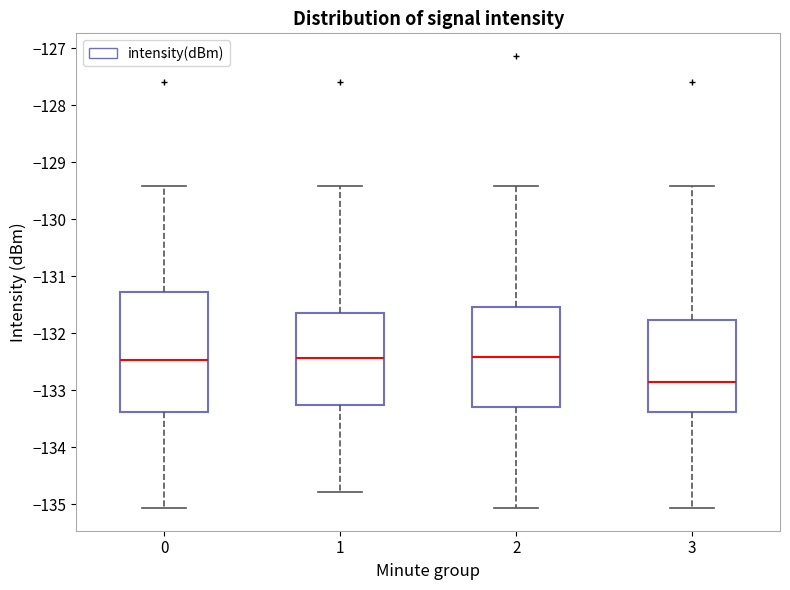

Where is the upper edge of the box at x = 0 on the y-axis? The values are not printed on the chart, so give them approximately, as read against the axis.

-131.3